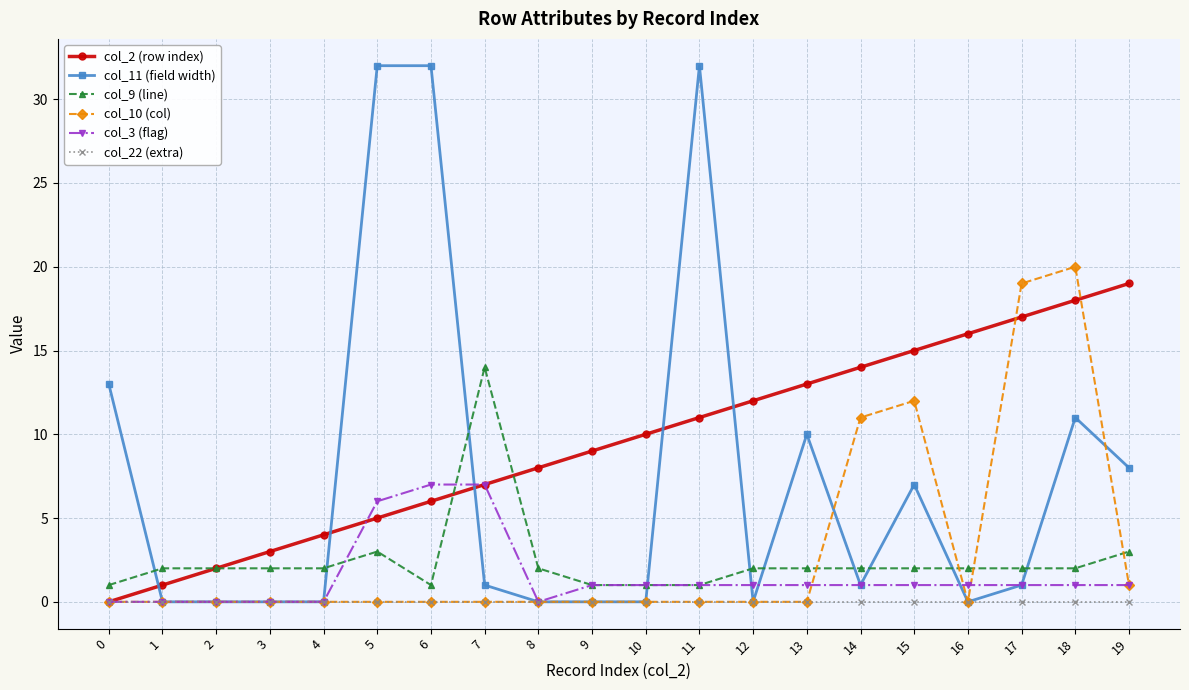

What are all the series names shown in the legend?

col_2 (row index), col_11 (field width), col_9 (line), col_10 (col), col_3 (flag), col_22 (extra)